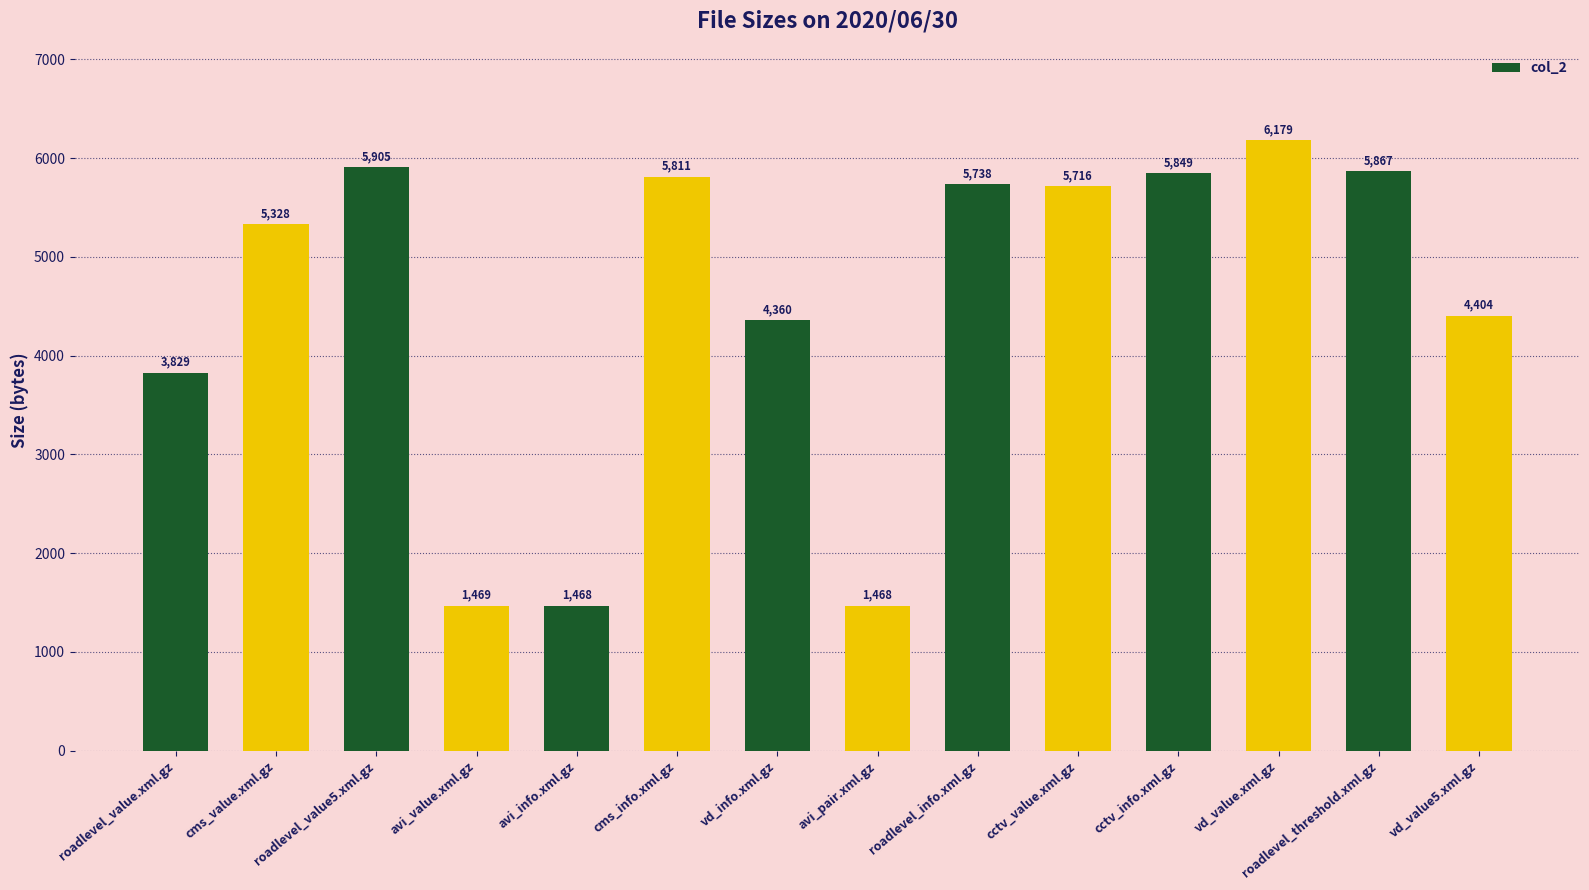

What is the minimum value shown in the chart?

1468